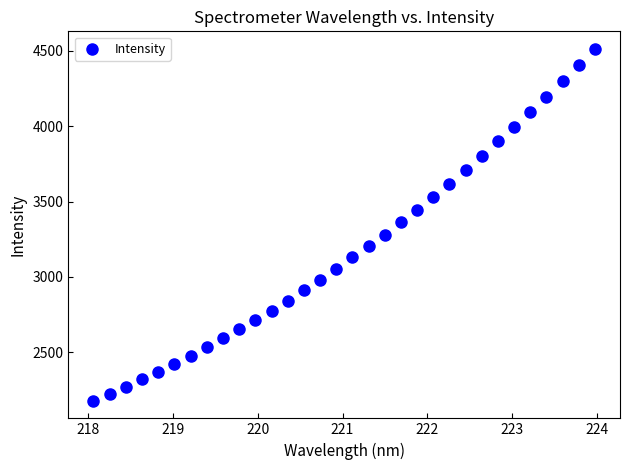

What is the range of Y values (max minus min)?

2330.6